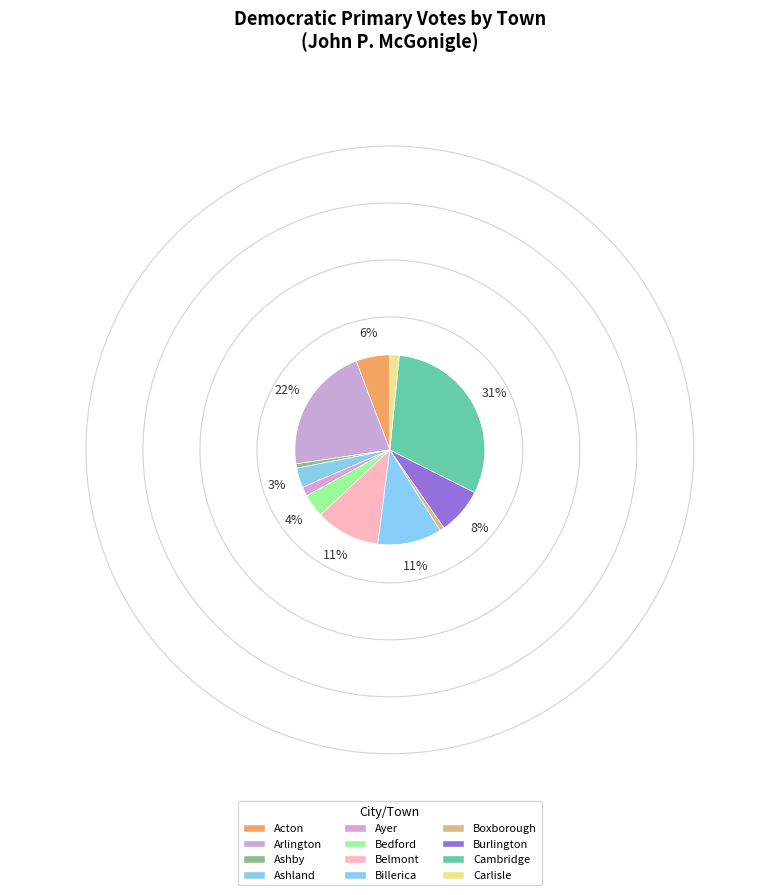

To the nearest percent, what is the combined percentage of Billerica and Acton?

17%